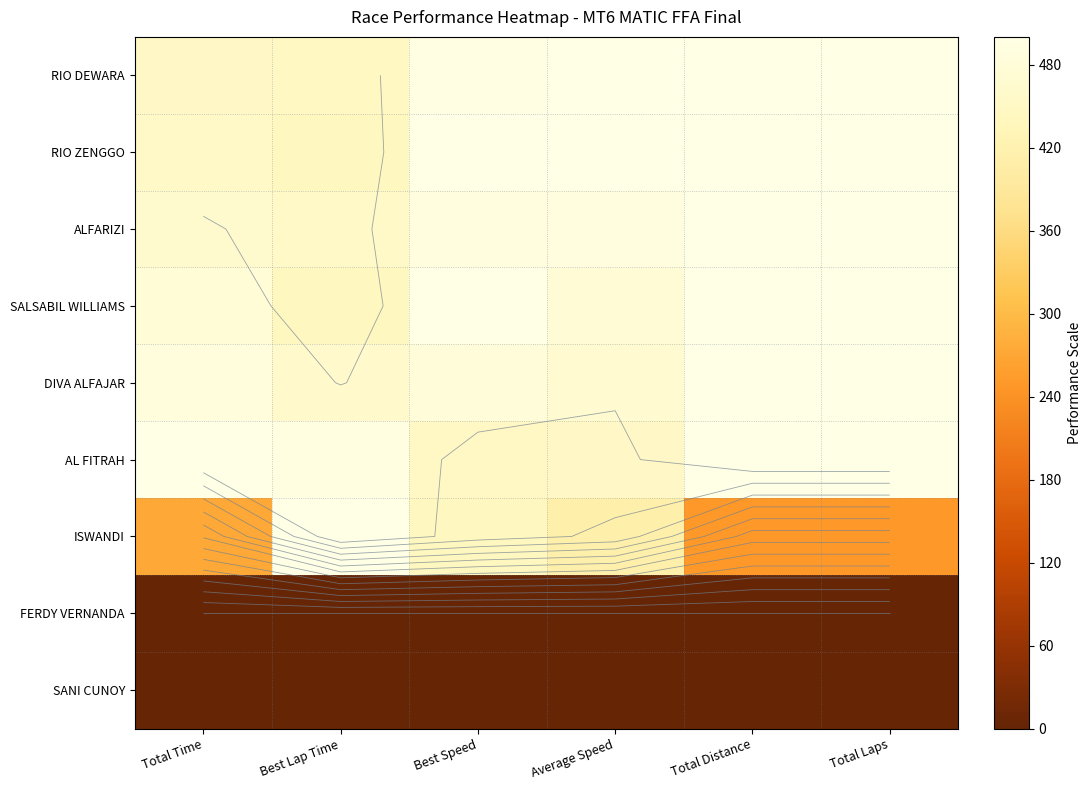

Which has a higher value, Best Speed or Total Distance?

Total Distance